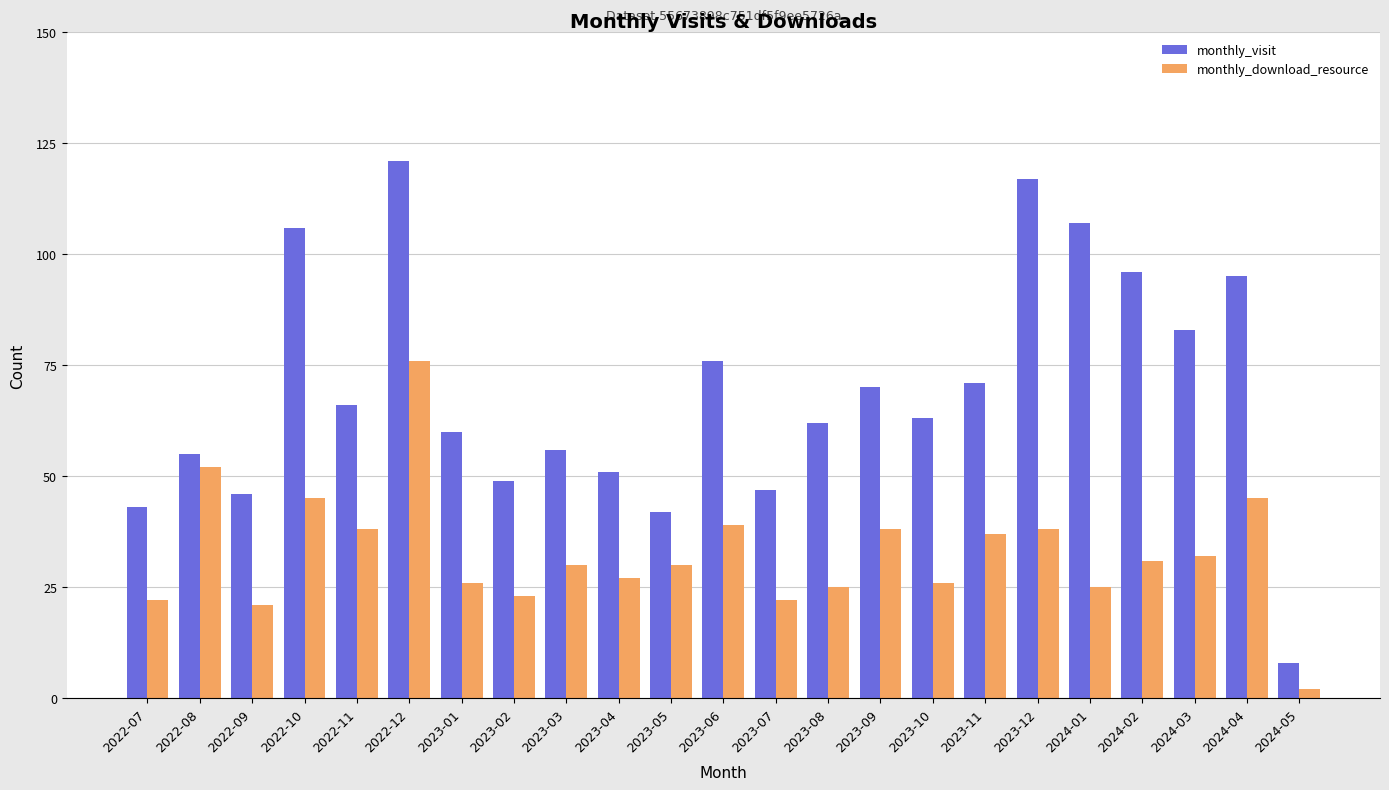

What is the total value across all series at 2022-12?

197